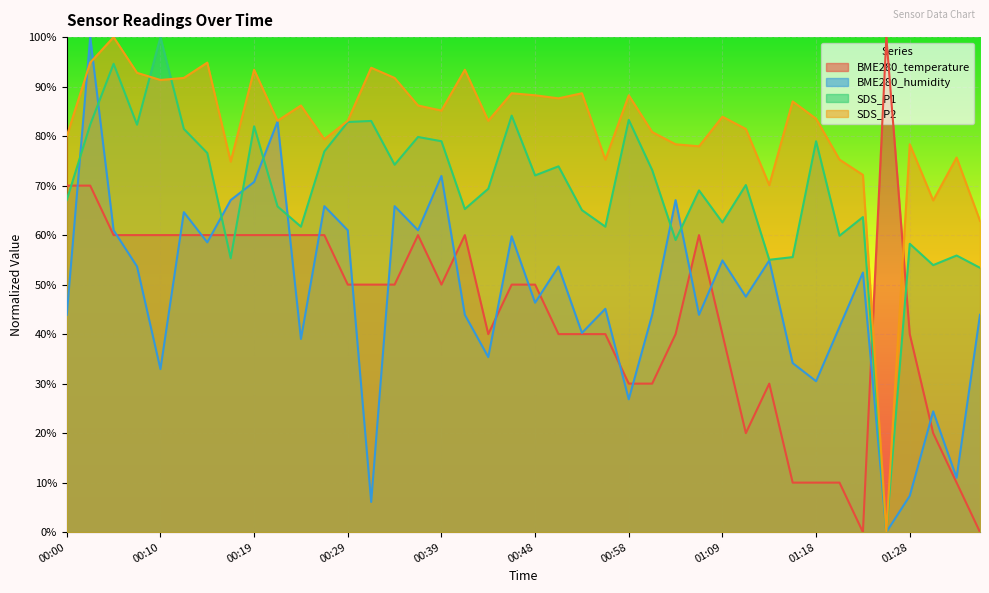

What is the label of the 37th point from the left?

01:28